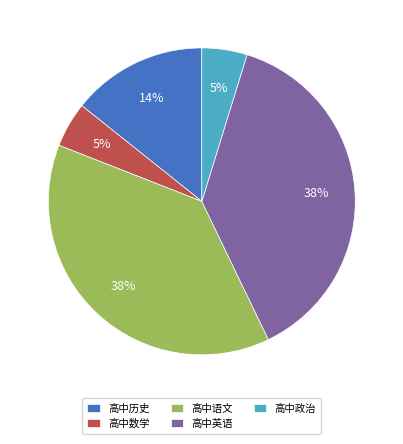

To the nearest percent, what is the combined percentage of 高中语文 and 高中政治?

43%